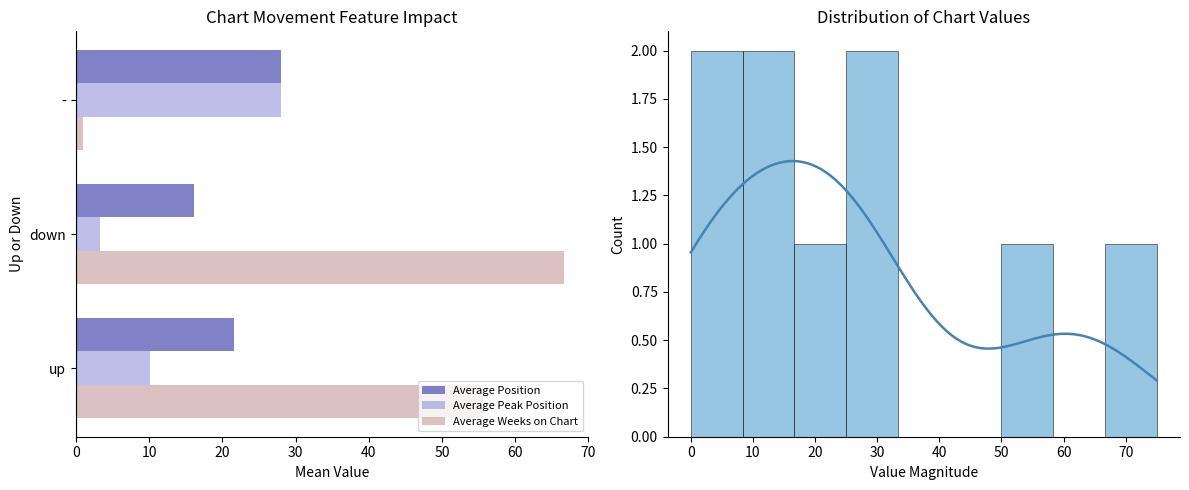

What is the maximum value shown in the chart?

74